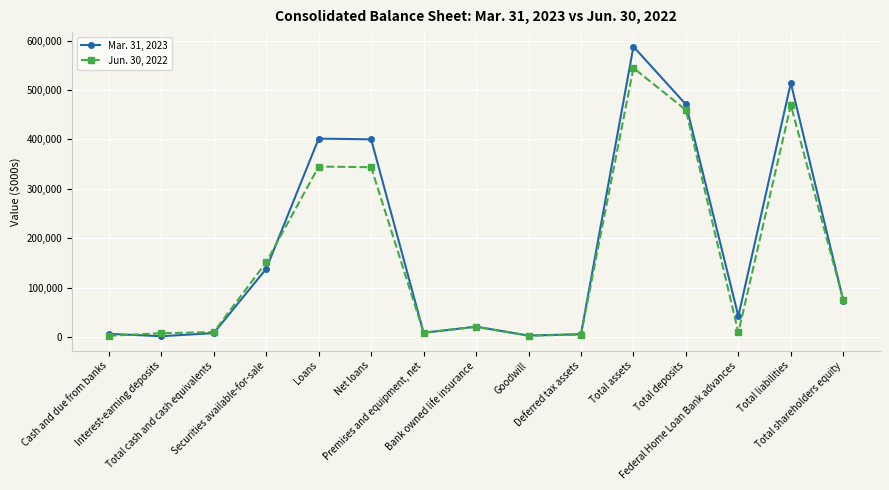

What is the minimum value for Jun. 30, 2022?

2327